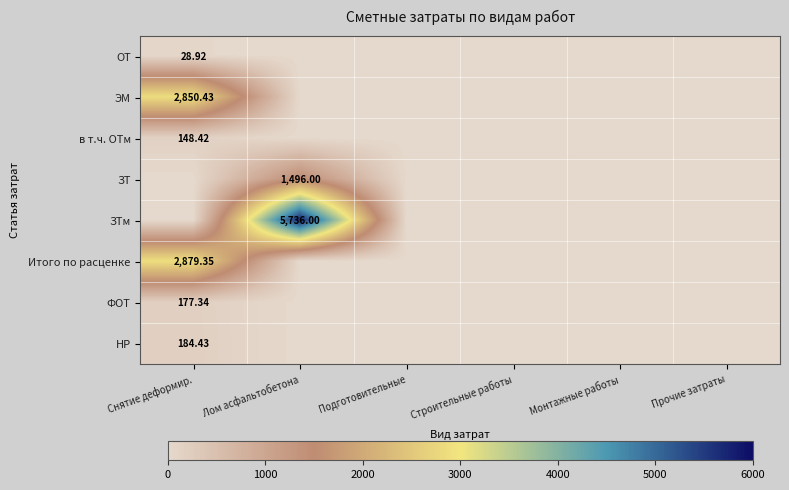

At which category is the sum across all series the highest?

Лом асфальтобетона